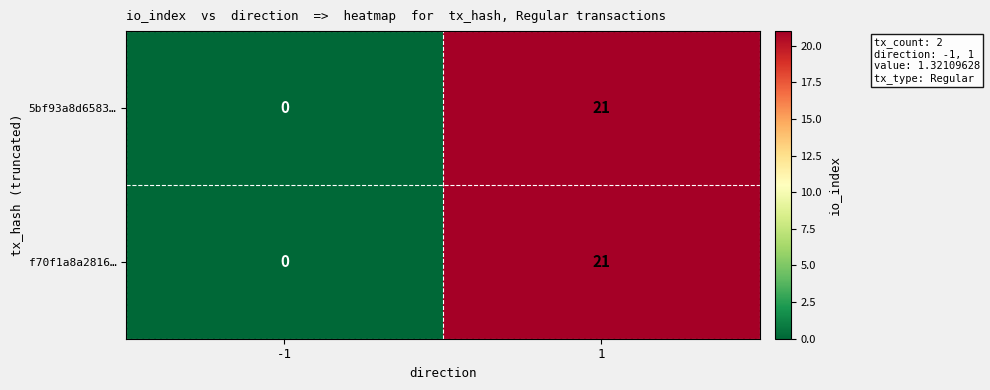

Which category has the lowest value across all series?

-1